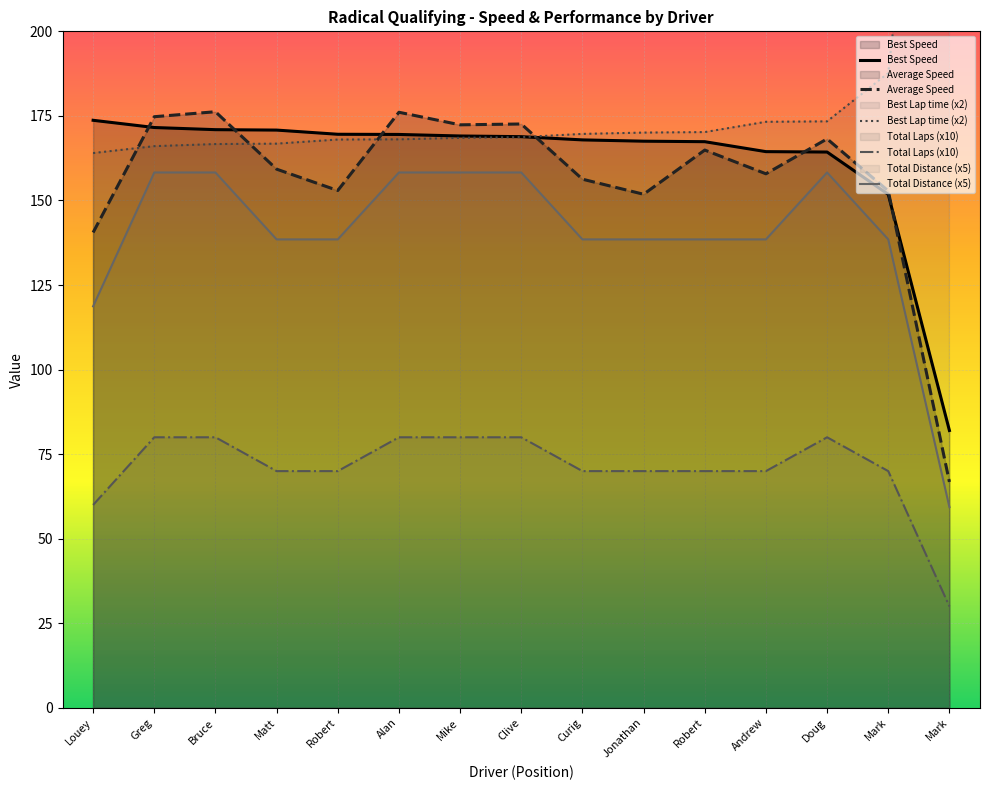

Which category has the highest value across all series?

Mark